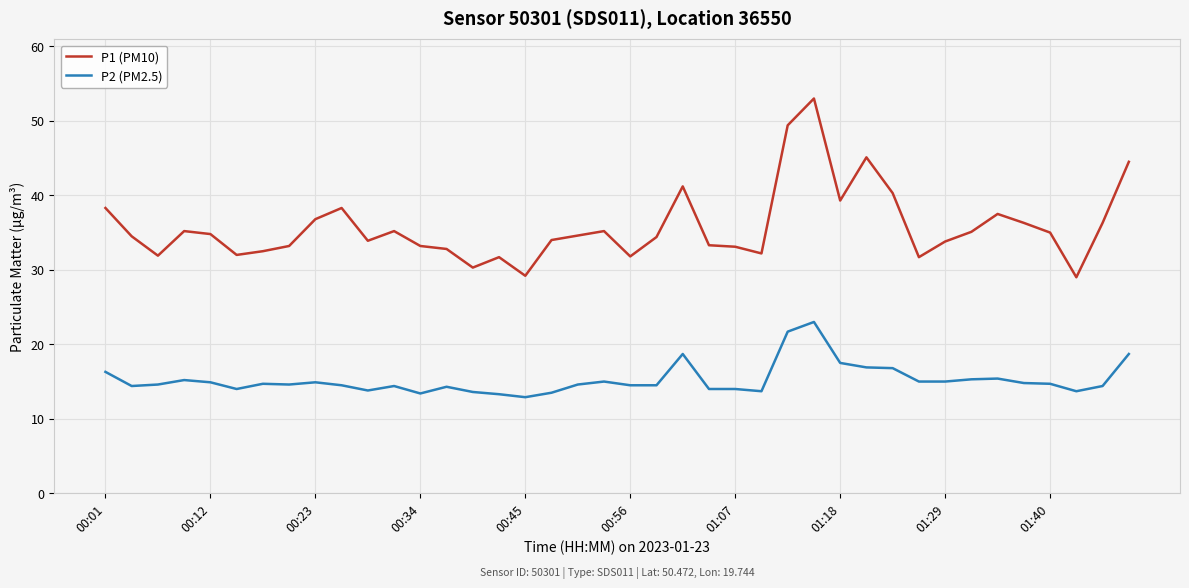

Does the chart have visible grid lines?

Yes